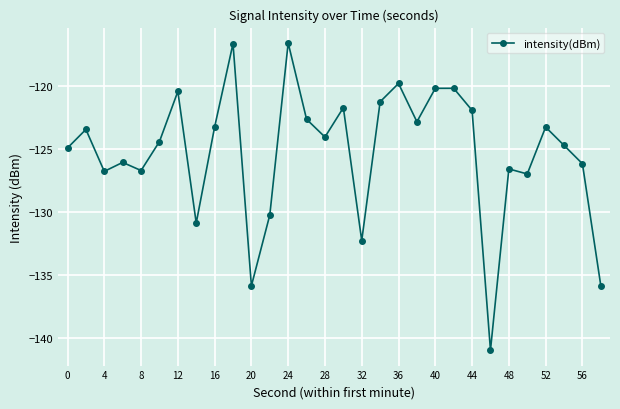

What is the value of the 6th point from the left?

-124.4